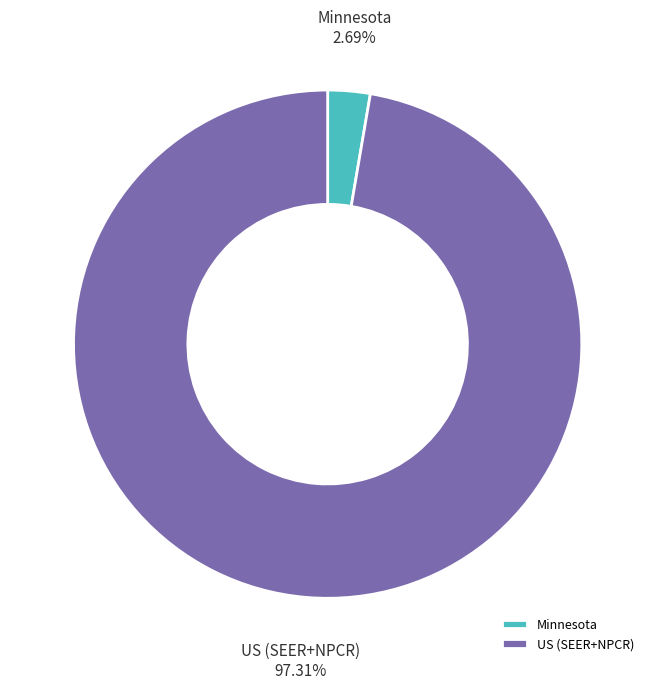

How many segments does this pie chart have?

2